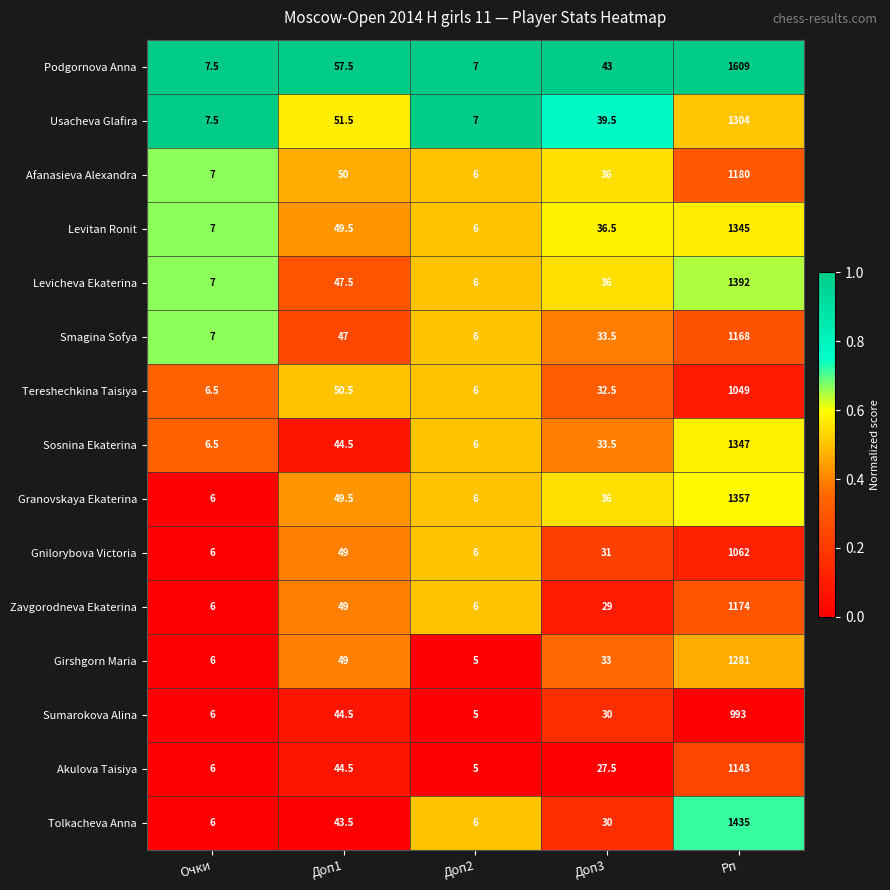

What is the difference between the second highest and minimum values in the Levitan Ronit series?

43.5